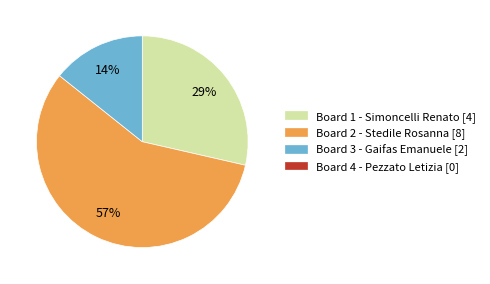

To the nearest percent, what is the difference between the largest and smallest slice percentages?

43%